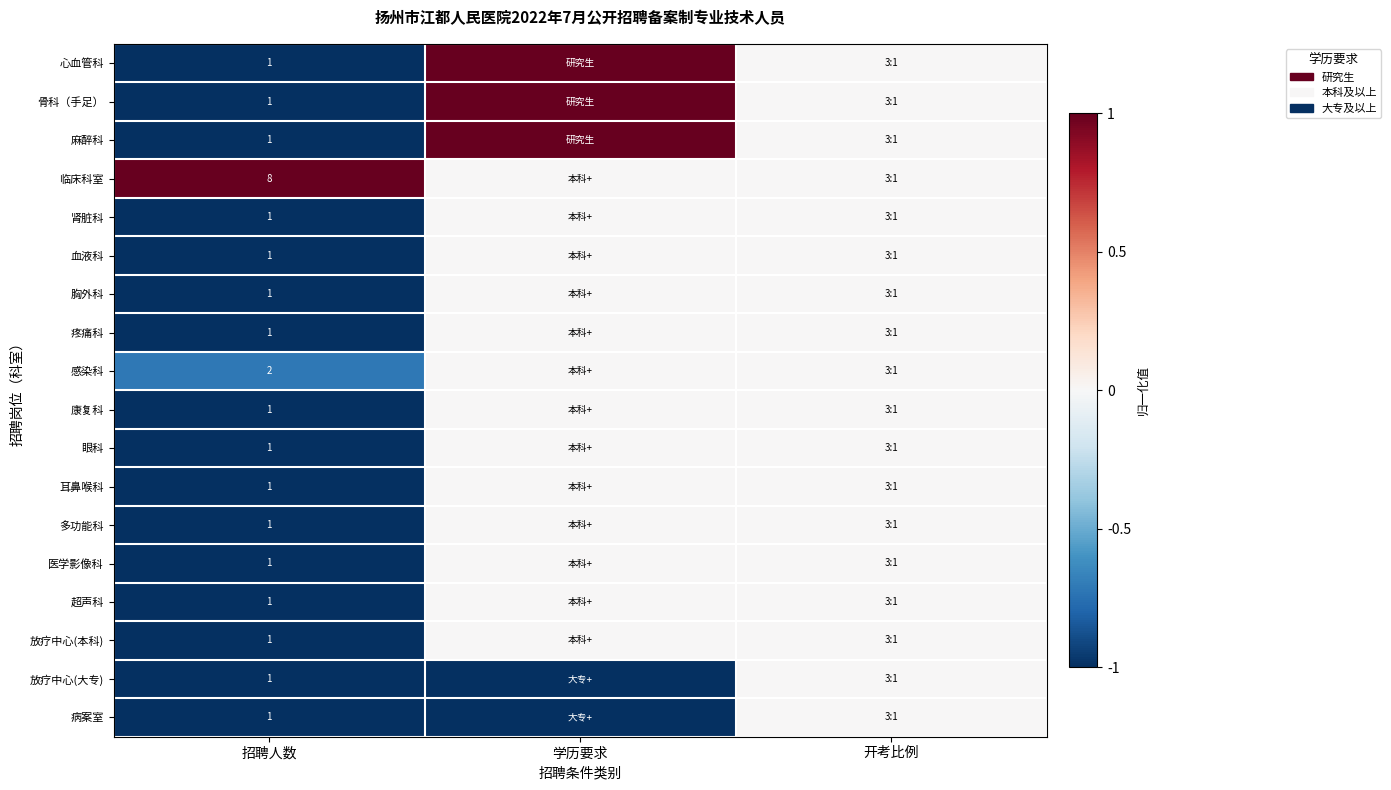

The 胸外科 series shows 1 at 招聘人数. True or false?

True